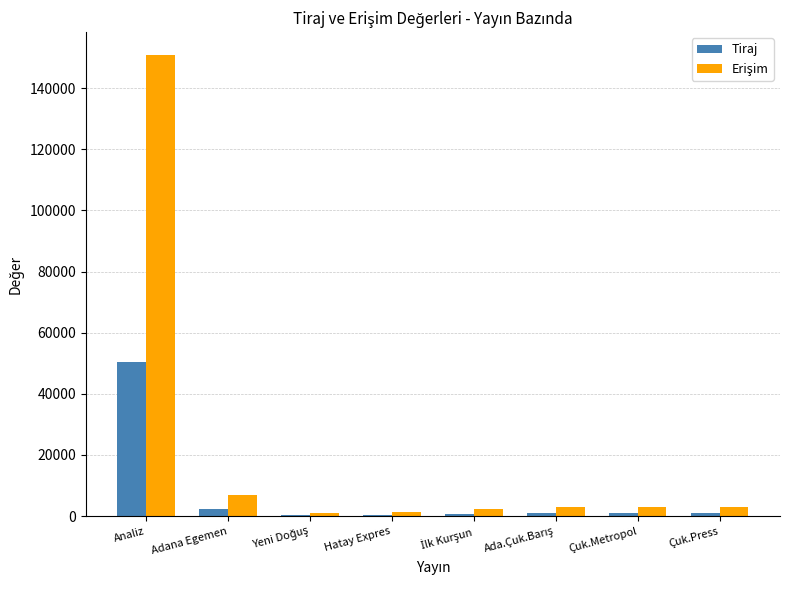

What is the maximum value for Tiraj?

50263